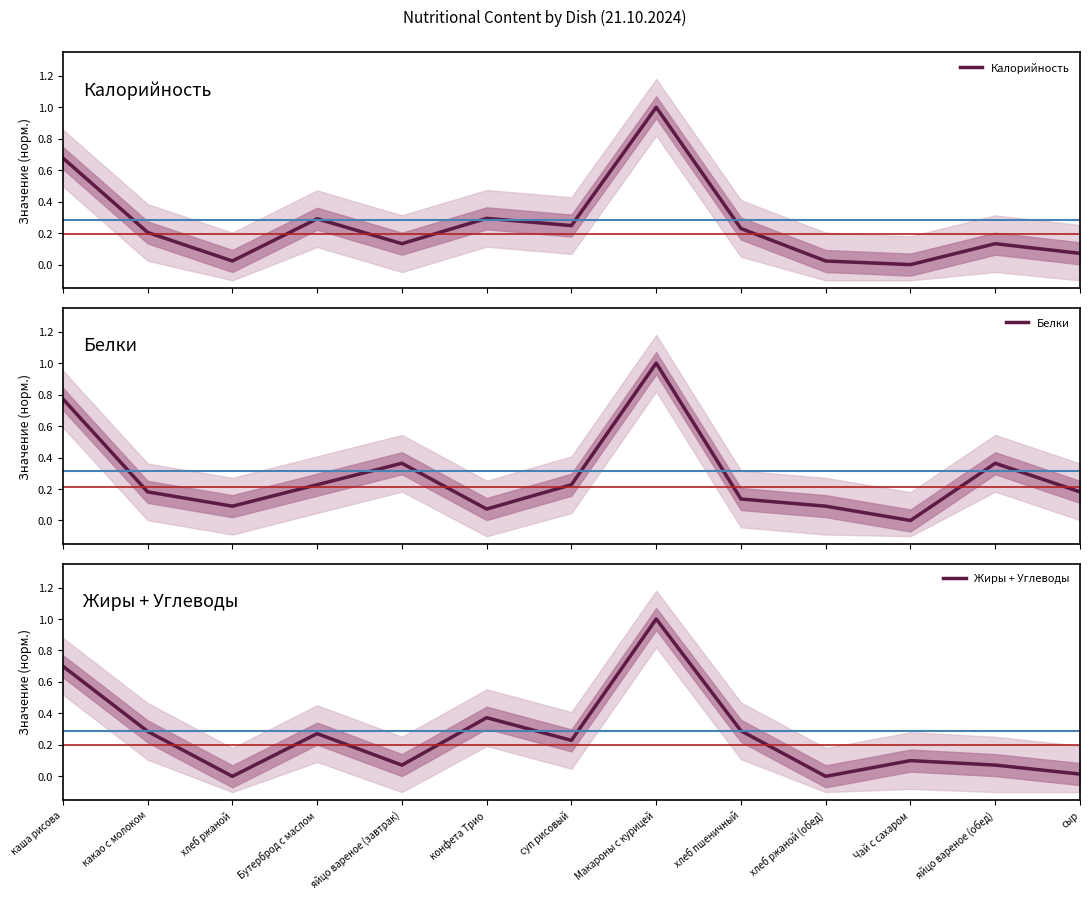

How many data points does each series have?

13